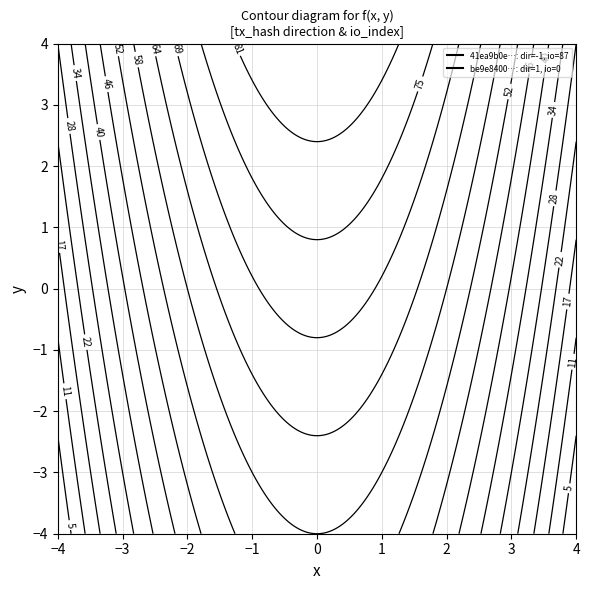

What is the difference between the maximum and minimum values in the be9e84000689c7d335b2038e6f5cfbf60f124d0 series?

1